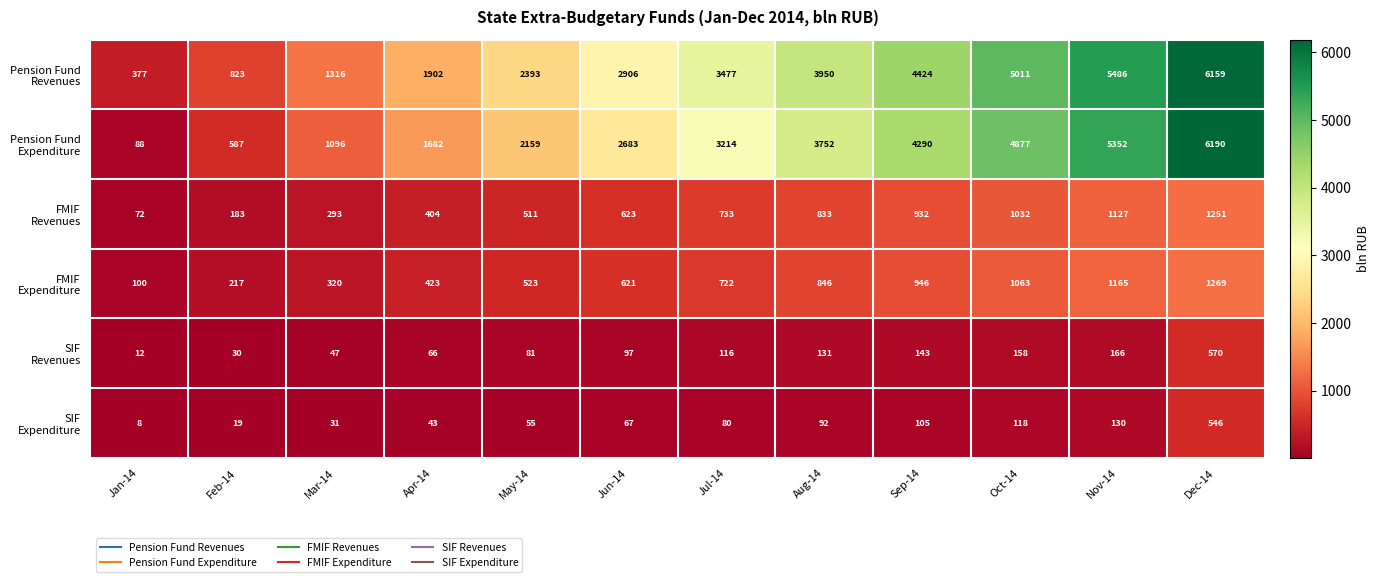

What is the total value across all series at Feb-14?

1859